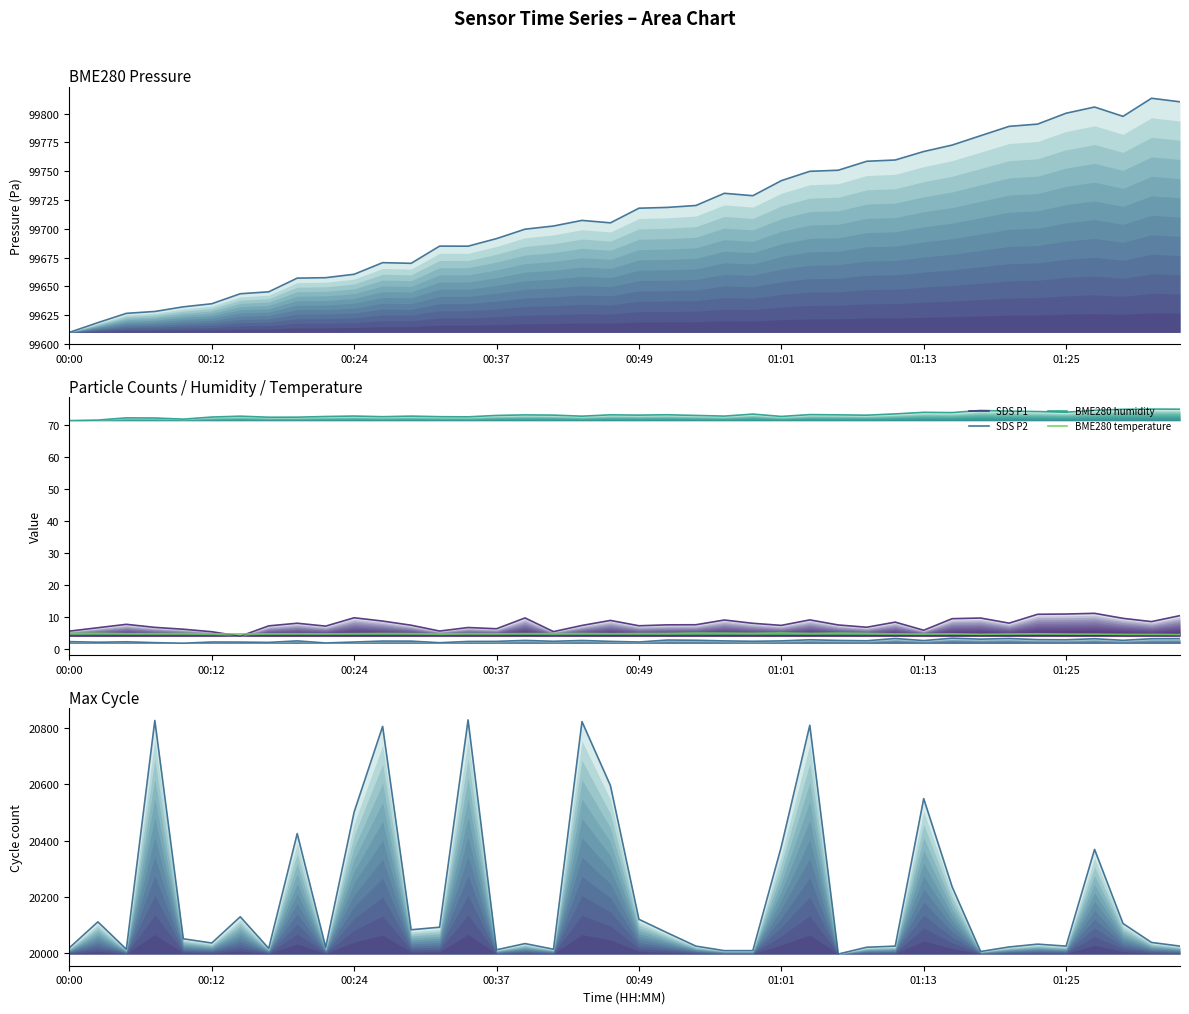

True or false: Max cycle and SDS P1 cross at least once.

False